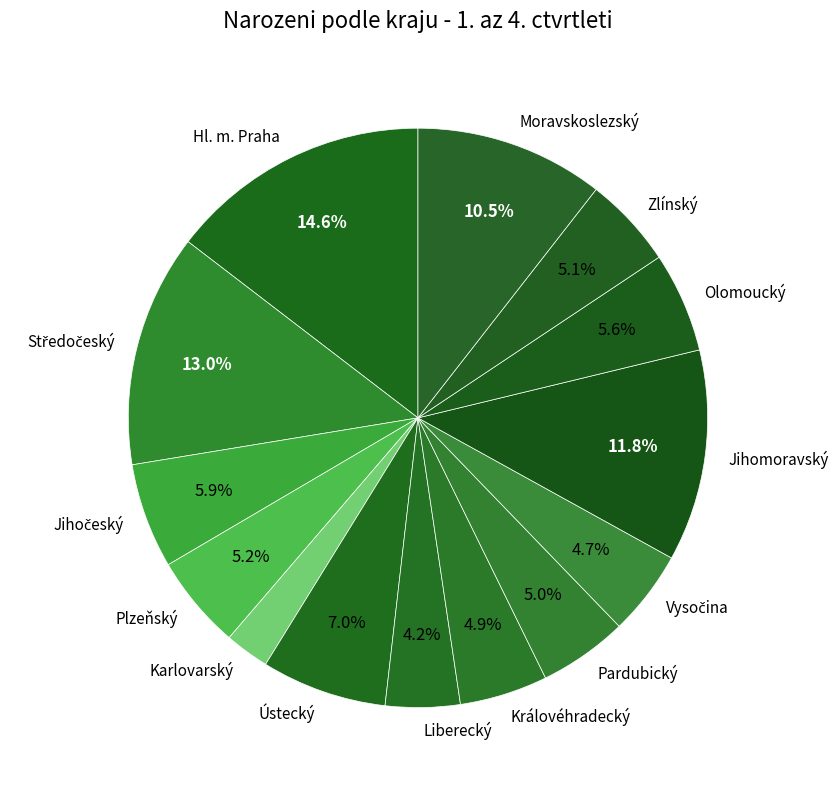

What percentage is the Liberecký slice, to the nearest percent?

4%